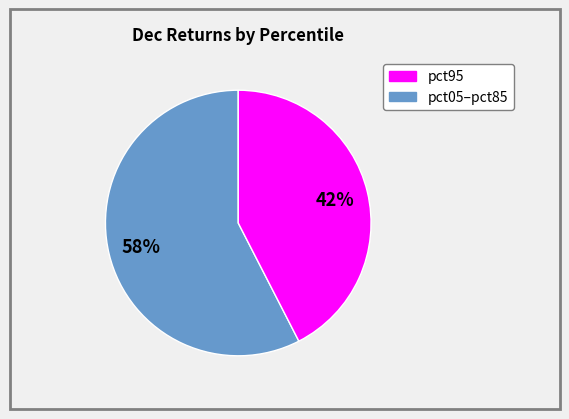

How many segments does this pie chart have?

2